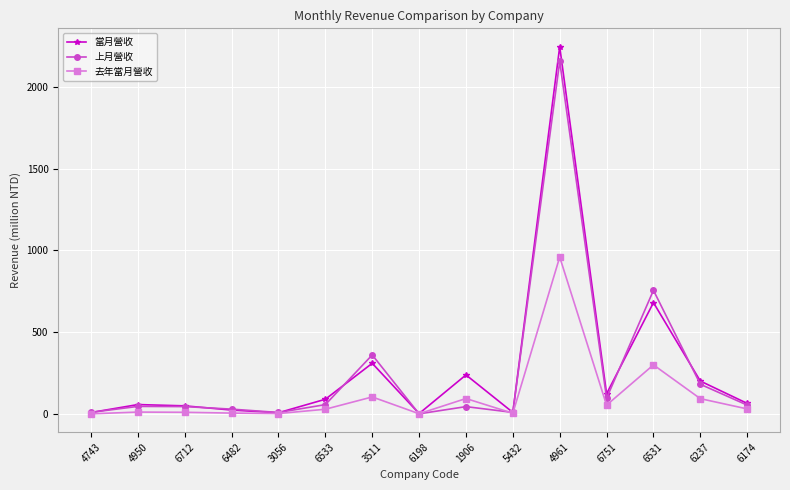

What is the label of the 10th point from the right?

6533